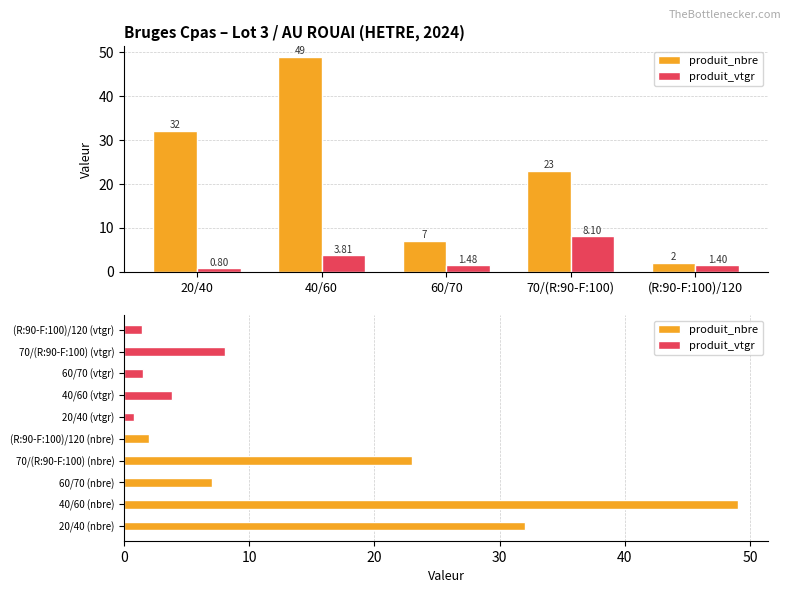

What is the label of the 4th bar from the left?

70/(R:90-F:100)